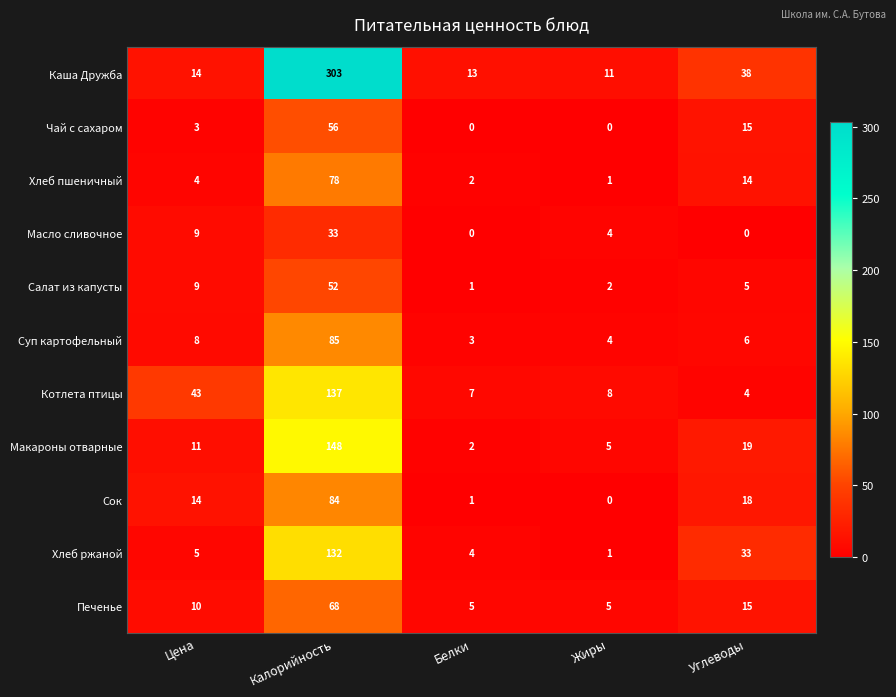

How many distinct data groups are displayed?

11